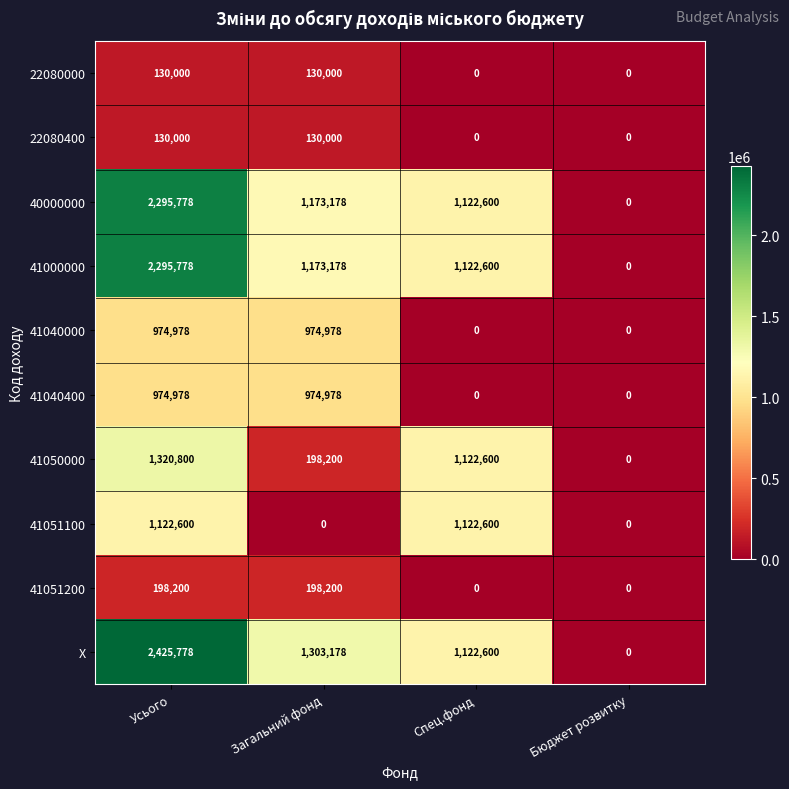

At how many categories does at least one series exceed 470979?

3